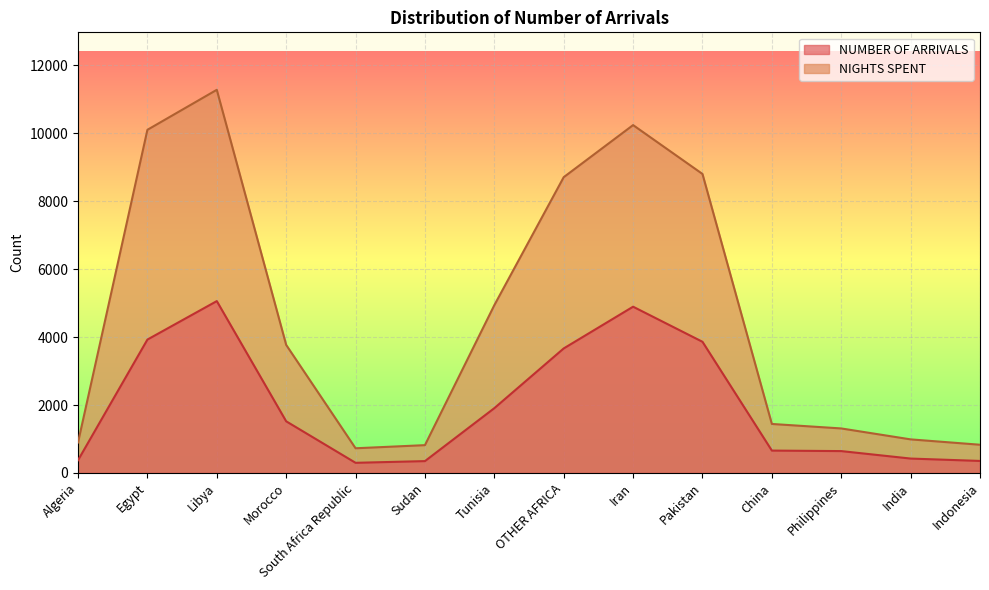

Is it true that NUMBER OF ARRIVALS equals 8543 at Iran?

False